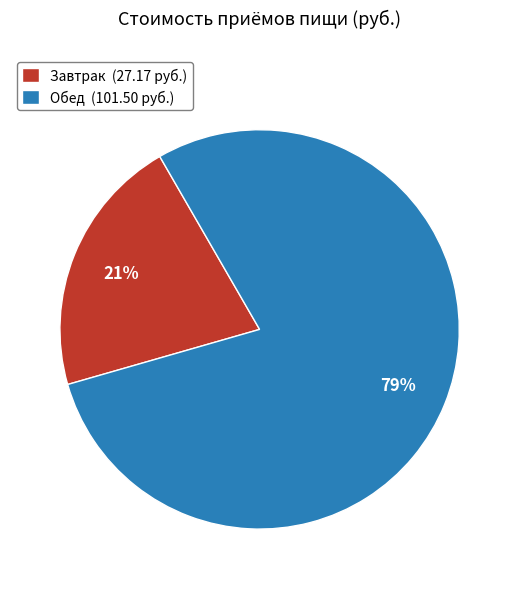

Which category accounts for the majority?

Обед